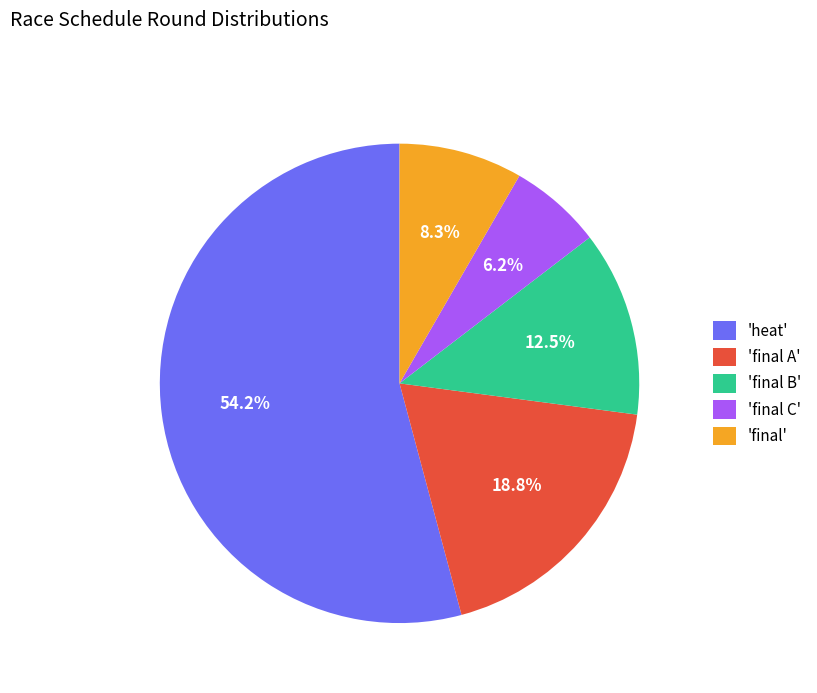

Which slice is the smallest?

'final C'